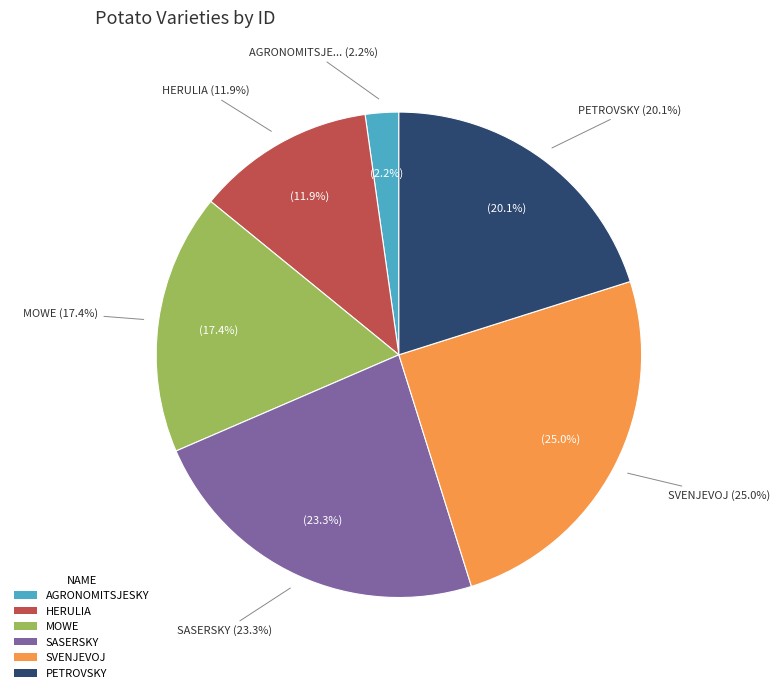

How many segments does this pie chart have?

6